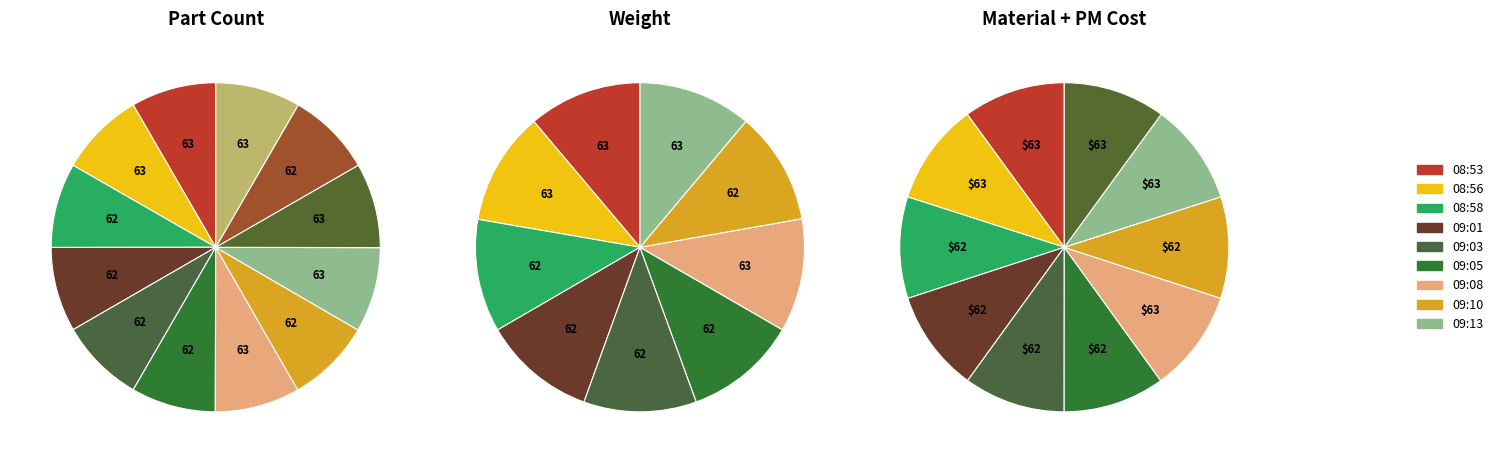

Does 09:05 represent more than half of the total?

No